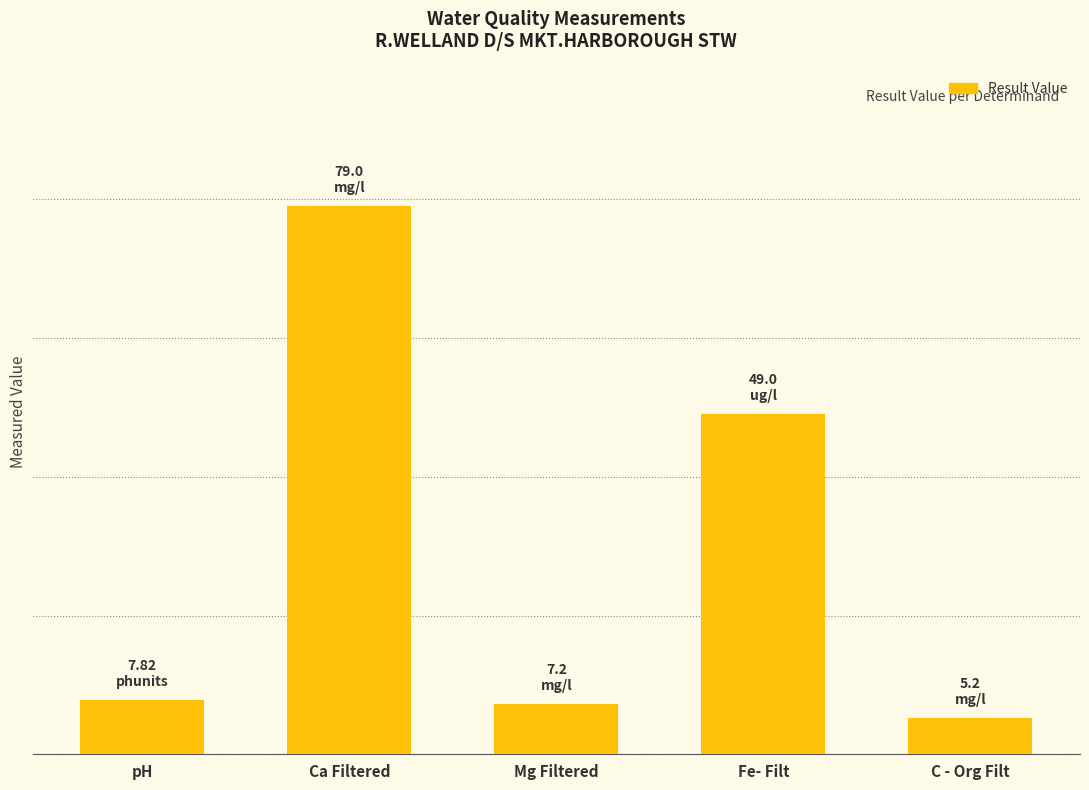

Does the chart contain any negative values?

No